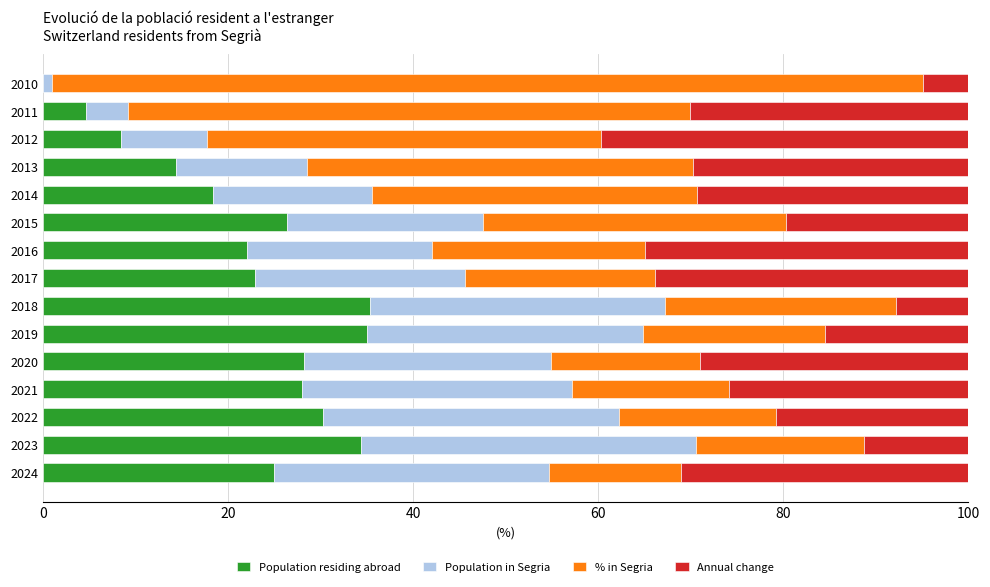

The value of Population residing abroad at 2012 is 3.1. True or false?

False